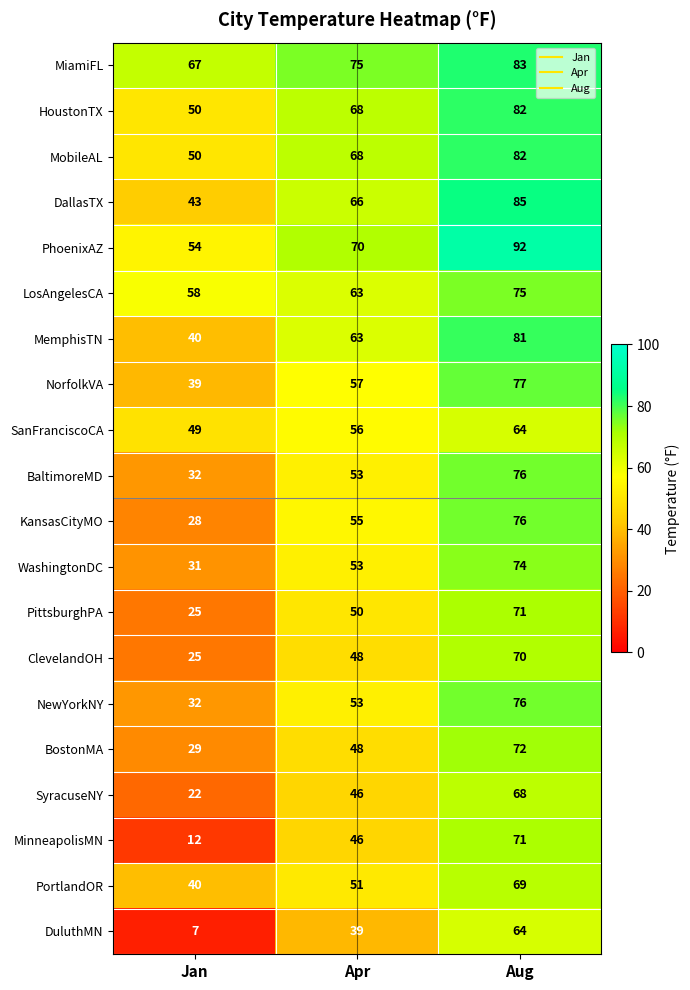

At which label does PhoenixAZ reach its minimum?

Jan